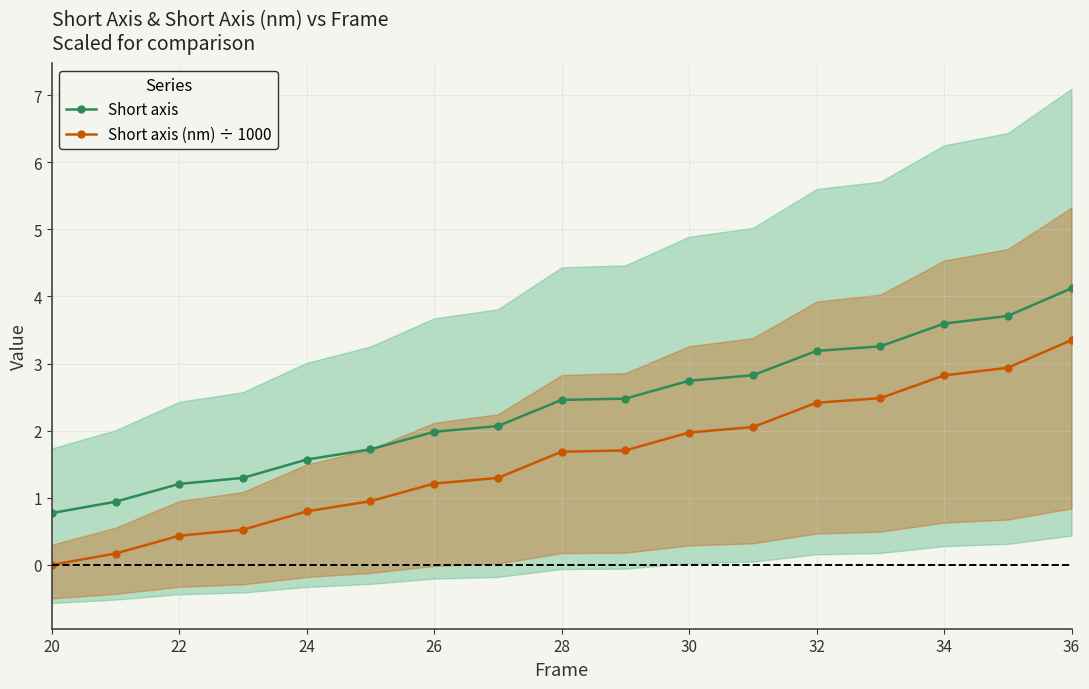

Which category has the highest value in the Short axis (nm) ÷ 1000 series?

36